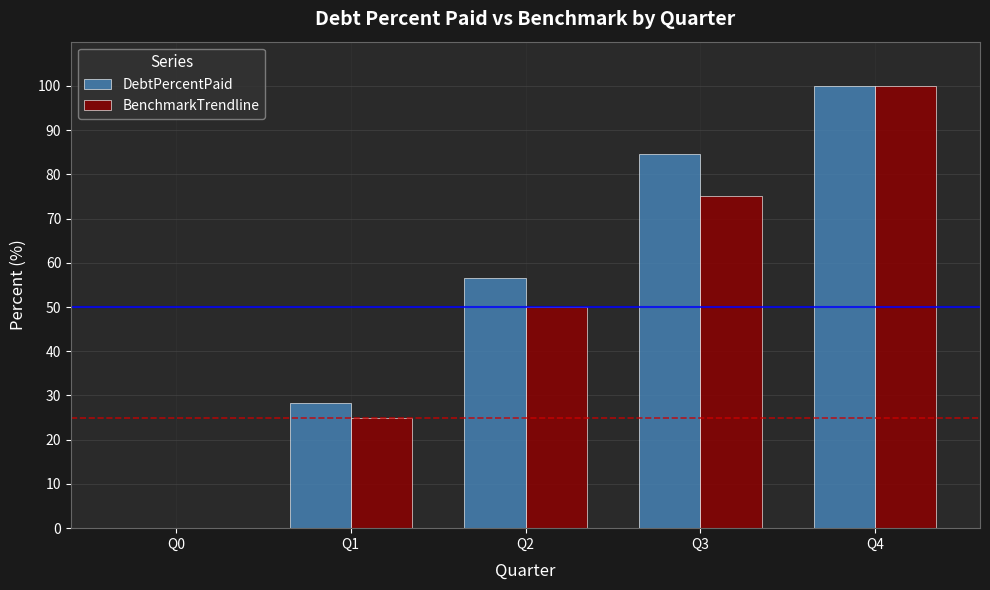

Count the BenchmarkTrendline values in the range 25 to 75.

3